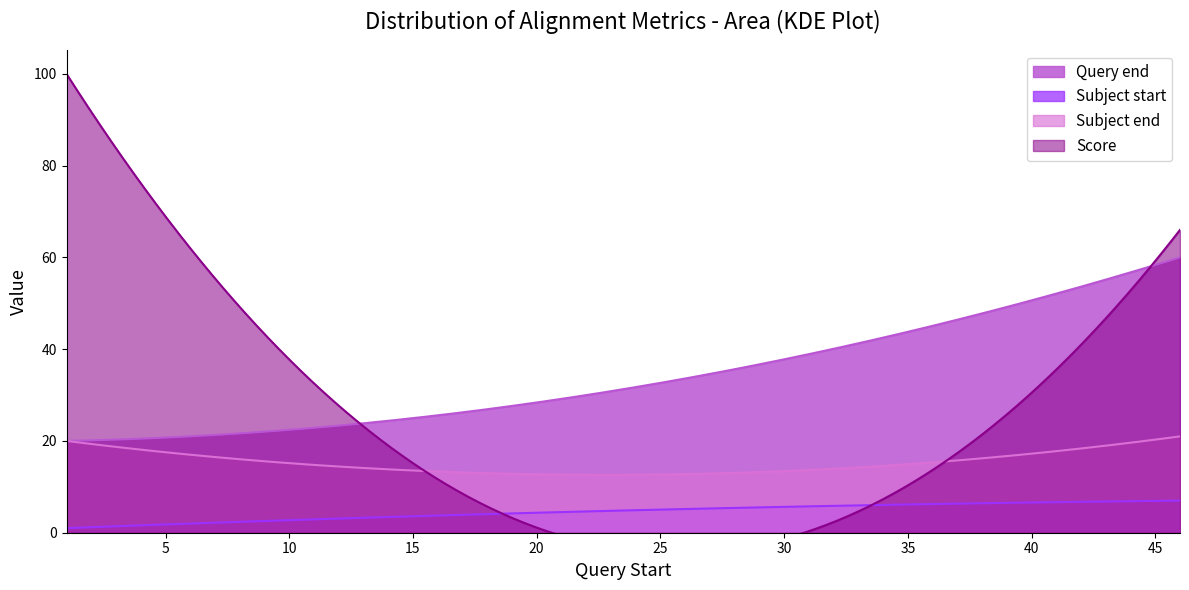

How many series are shown in this chart?

4